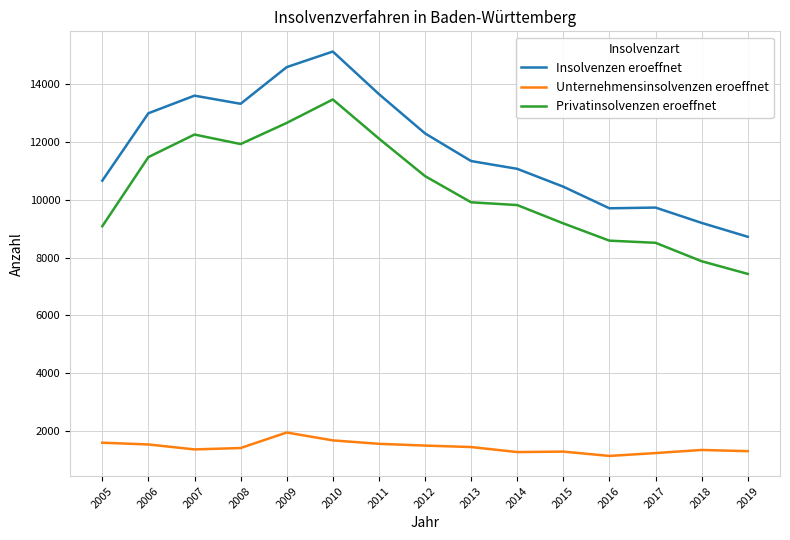

What is the difference between the Privatinsolvenzen eroeffnet values at 2008 and 2007?

330